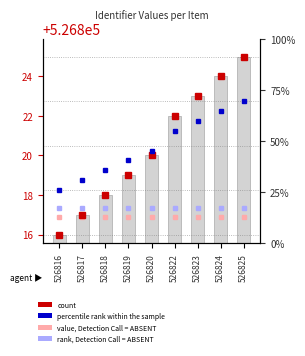

What is the change in value from 526817 to 526820?

+3